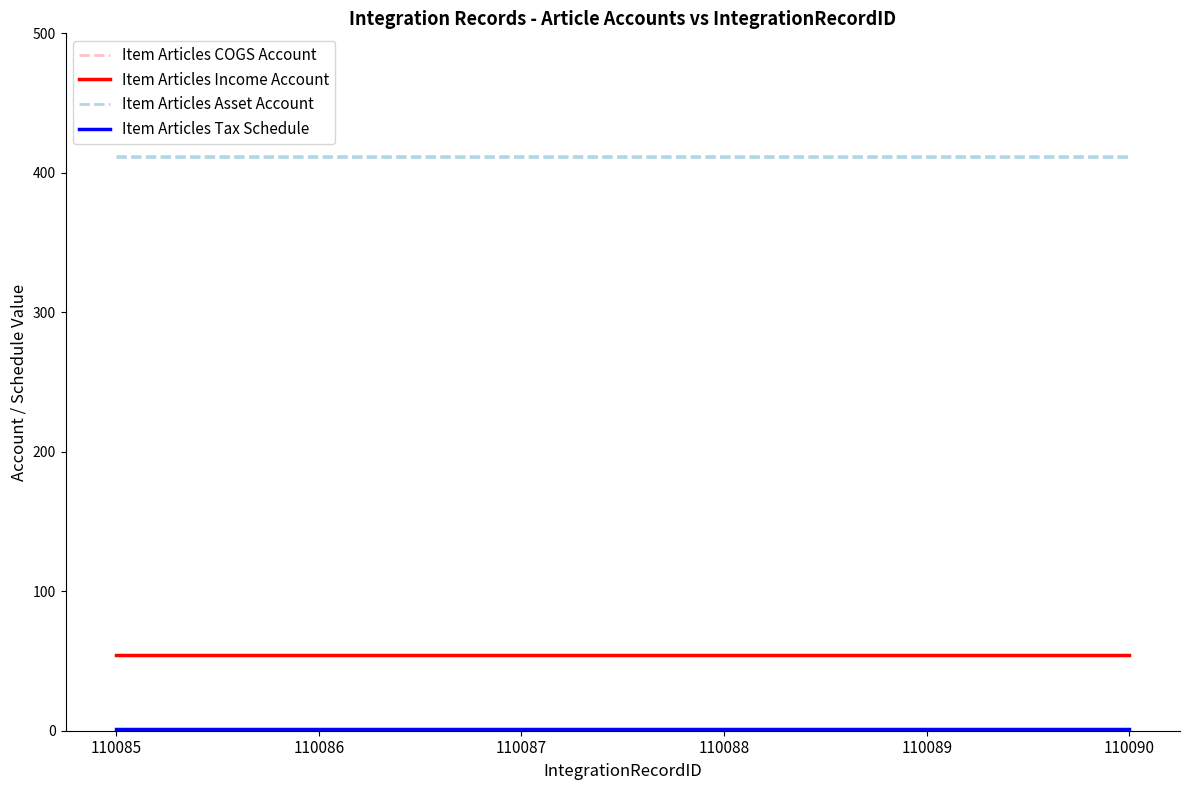

How many series are shown in this chart?

4